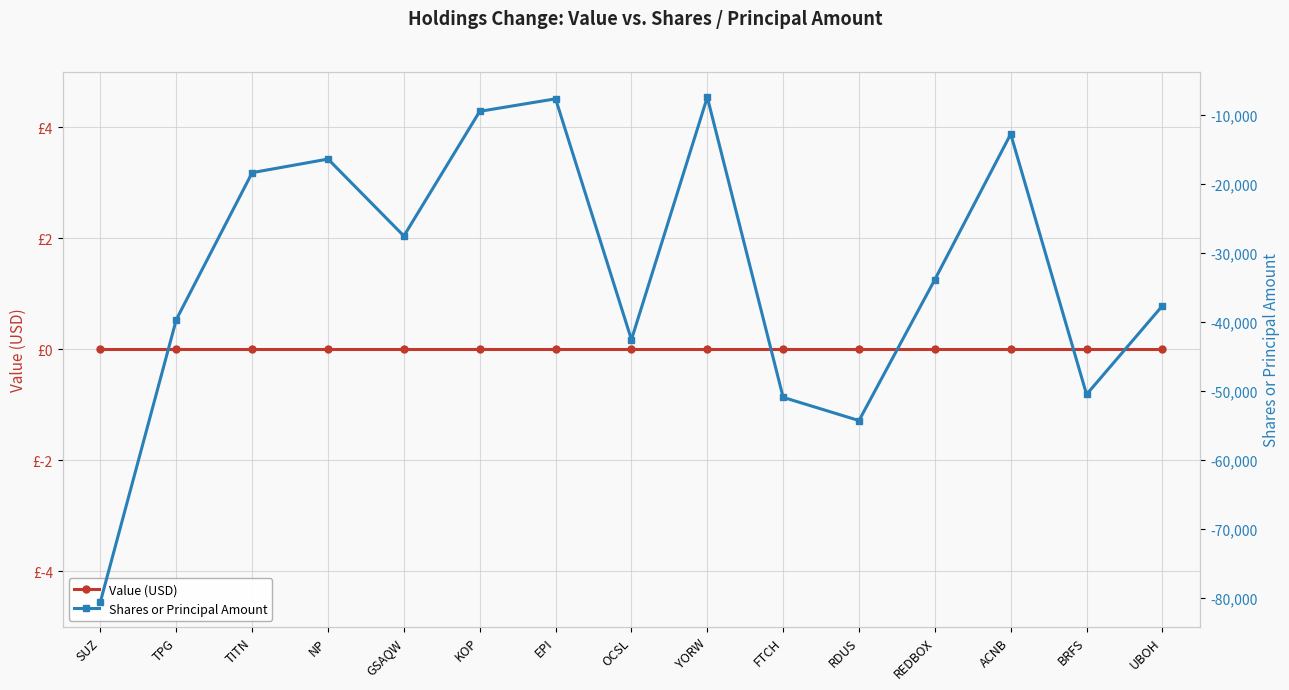

The value of Value (USD) at REDBOX is 0. True or false?

True